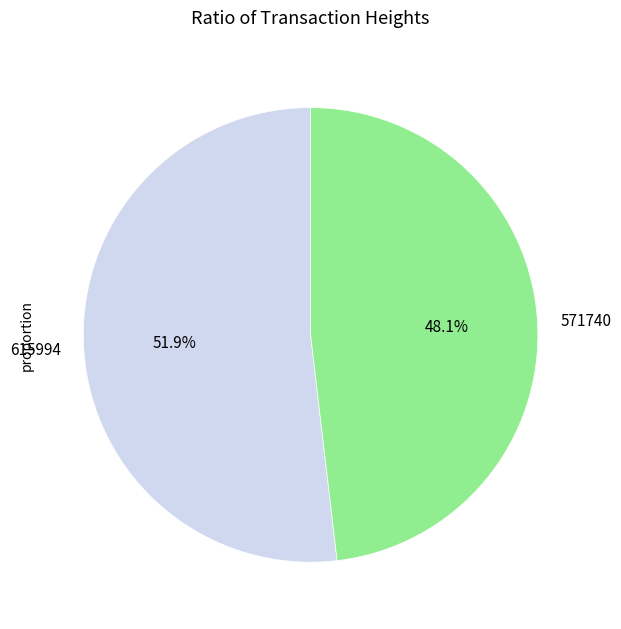

Rank the categories by value from highest to lowest.

615994, 571740